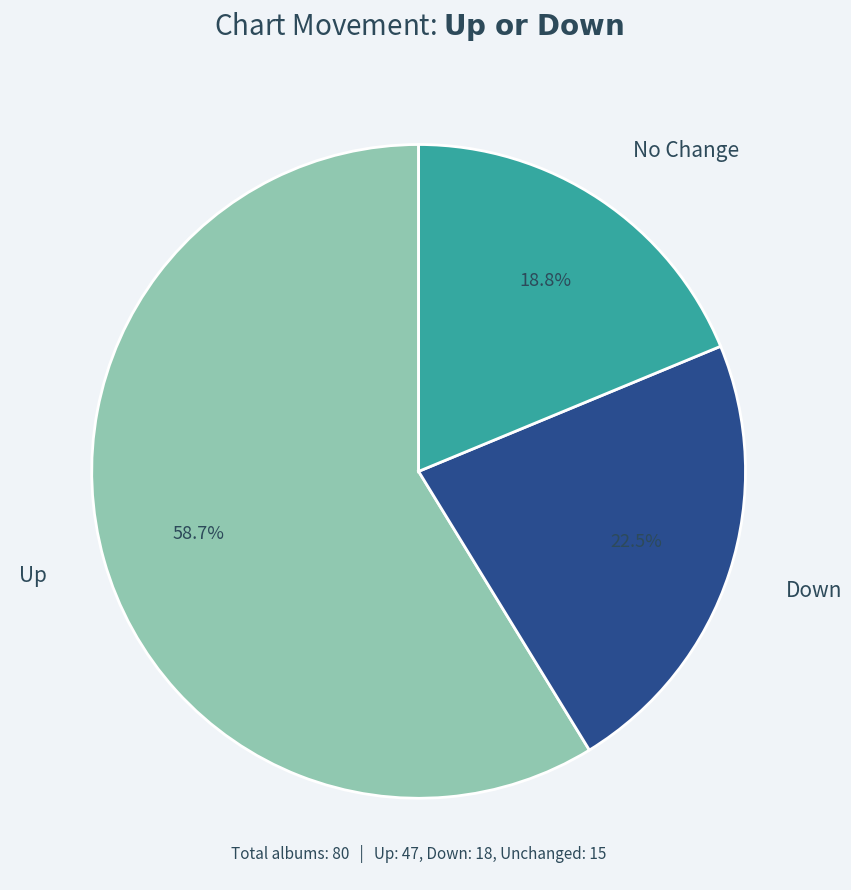

Is there a majority slice in this chart?

Yes